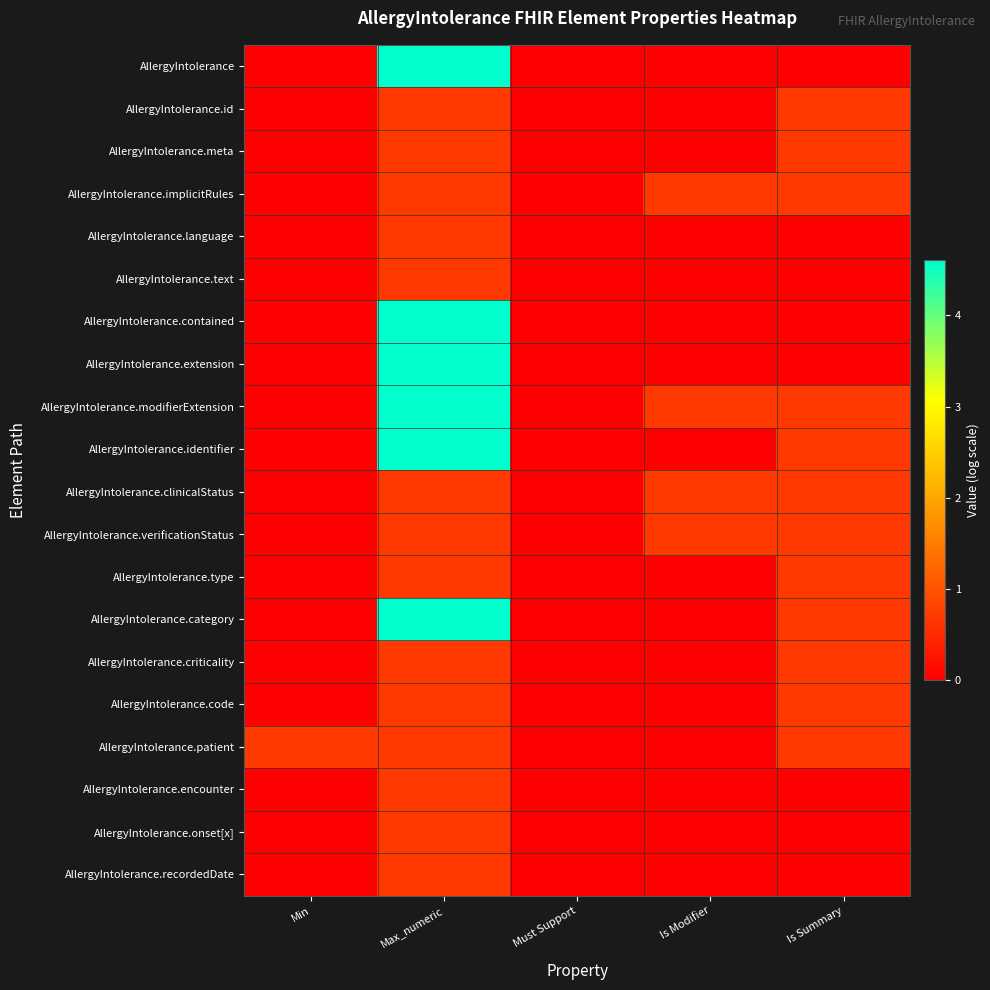

Between Must Support and Max_numeric, which is larger?

Max_numeric